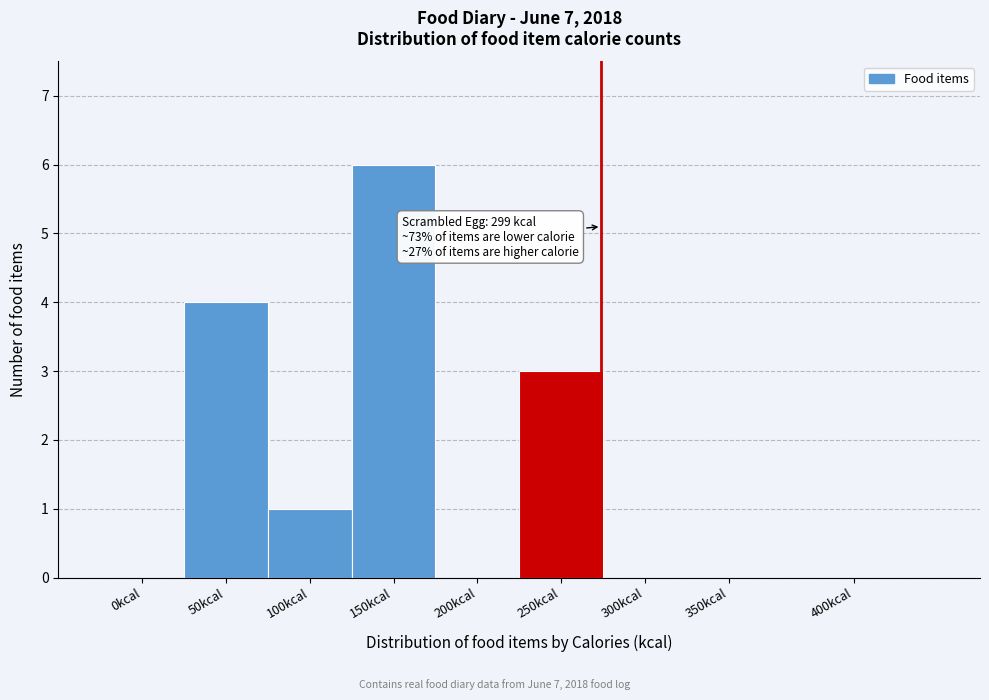

Reading right to left, transcribe all the data shown in this chart.

400kcal=0	350kcal=0	300kcal=0	250kcal=3	200kcal=0	150kcal=6	100kcal=1	50kcal=4	0kcal=0